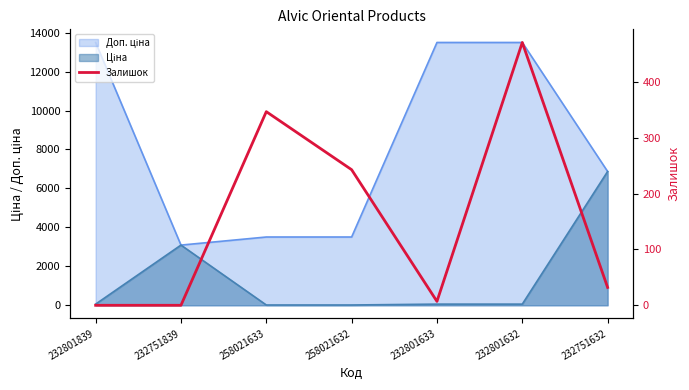

What is the label of the 1st point from the left?

232801839